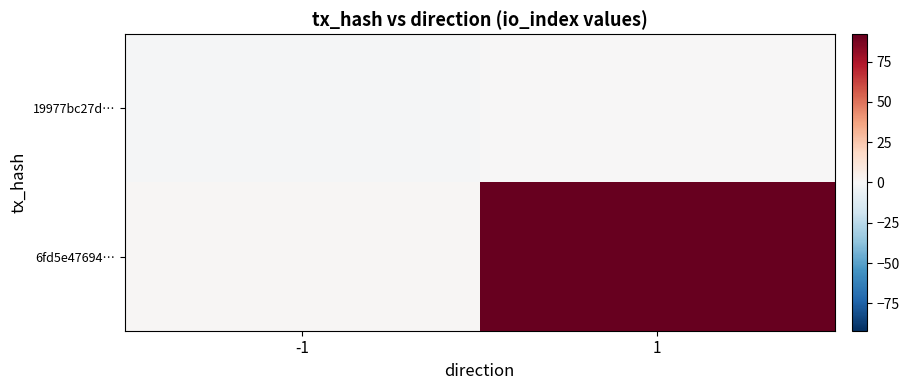

Reading left to right, extract all data points from this chart.

19977bc27d…: -1=-1	1=0
6fd5e47694…: -1=1	1=92